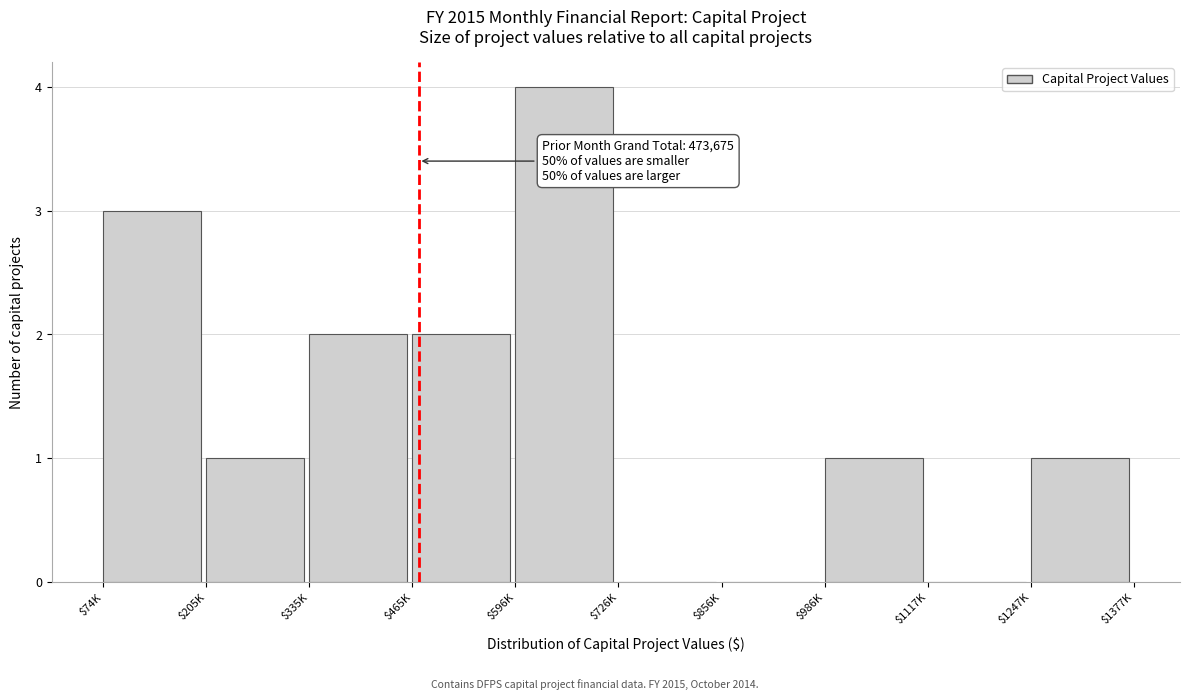

The chart shows a value of 3 at $74K. True or false?

True